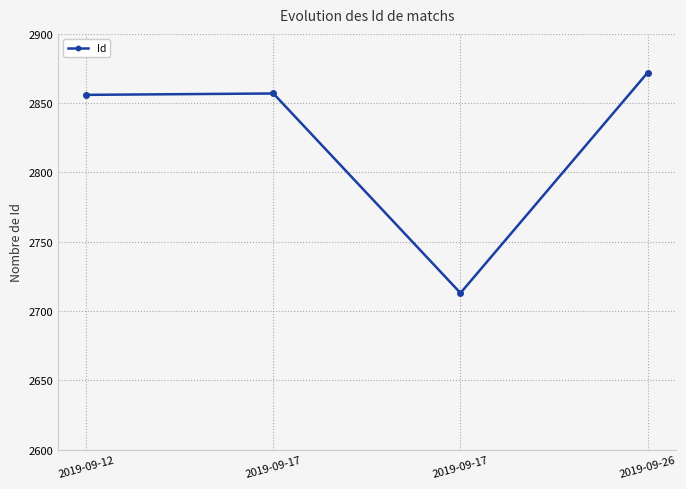

List the labels in order of value, smallest first.

2019-09-17, 2019-09-12, 2019-09-17, 2019-09-26